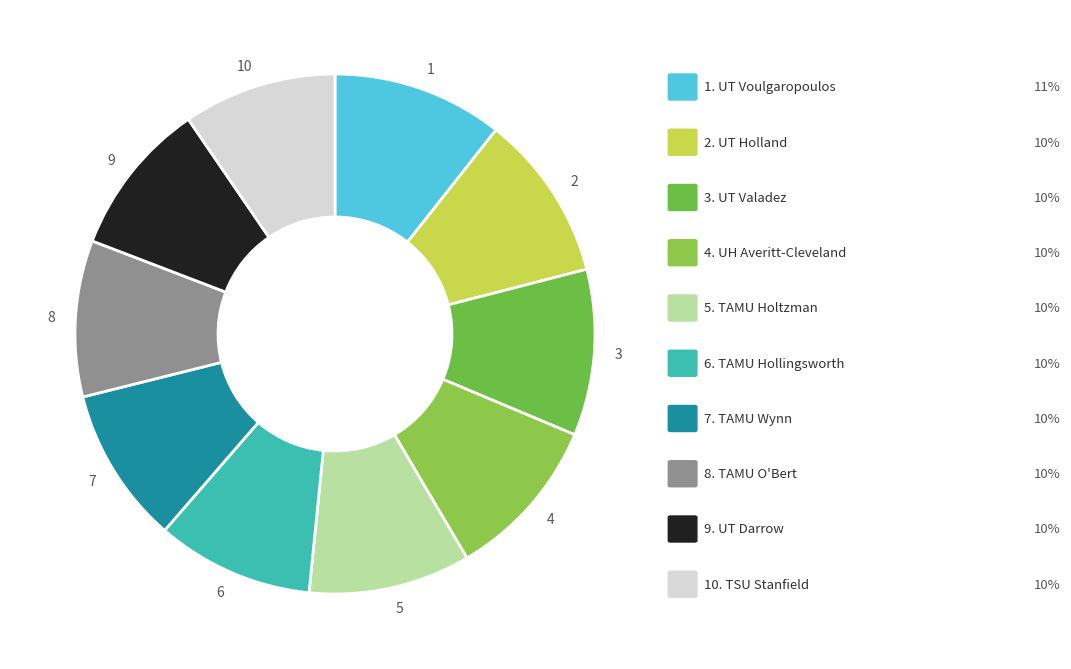

Do 2 and 6 together represent more than half of the pie?

No